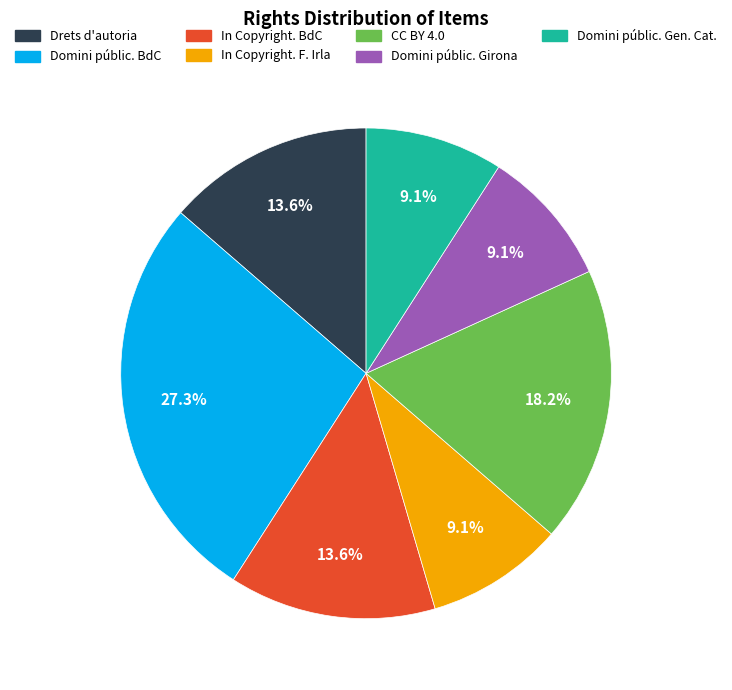

How many slices are in this pie chart?

7